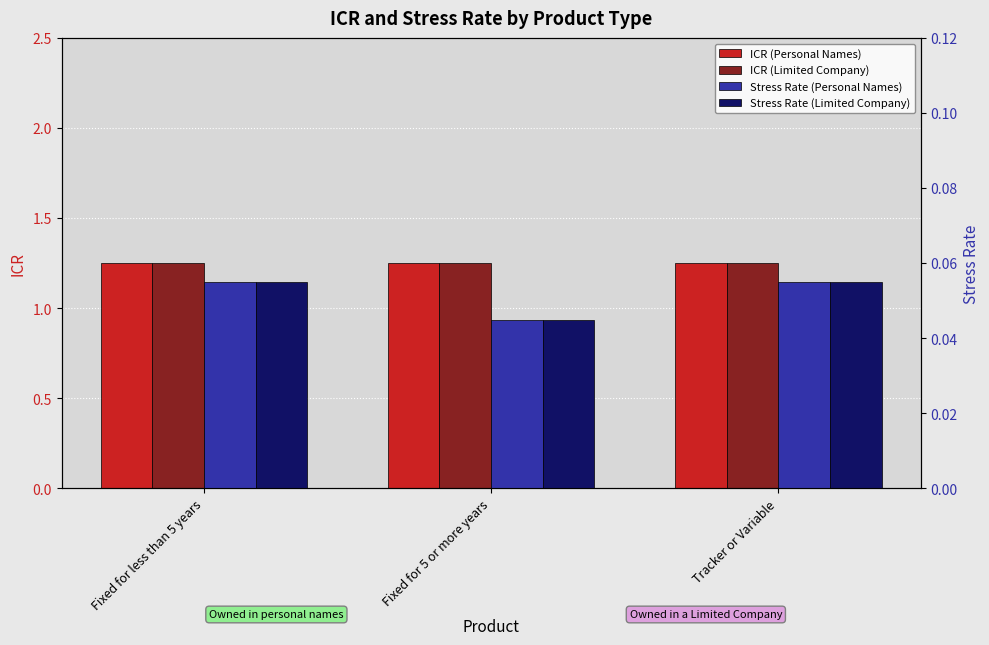

What is the value of the ICR (Limited Company) bar at the 1st from the left?

1.2